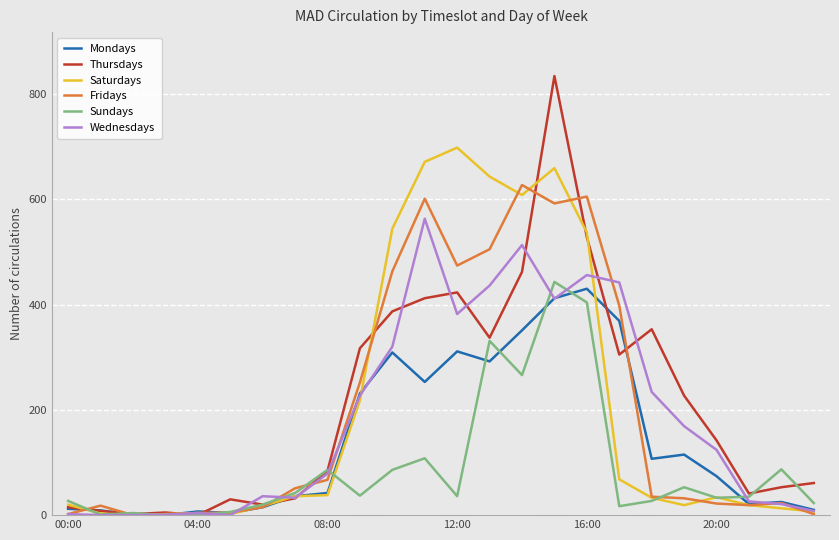

Which series has the largest range (max minus min)?

Thursdays